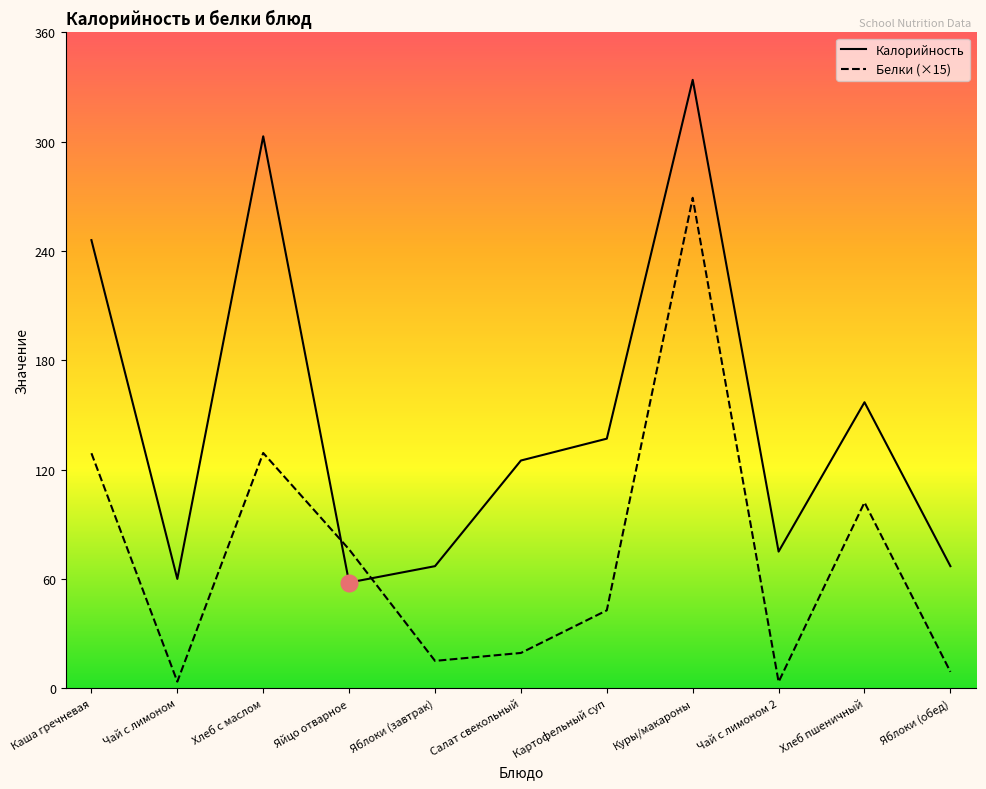

At how many categories does at least one series exceed 10?

11